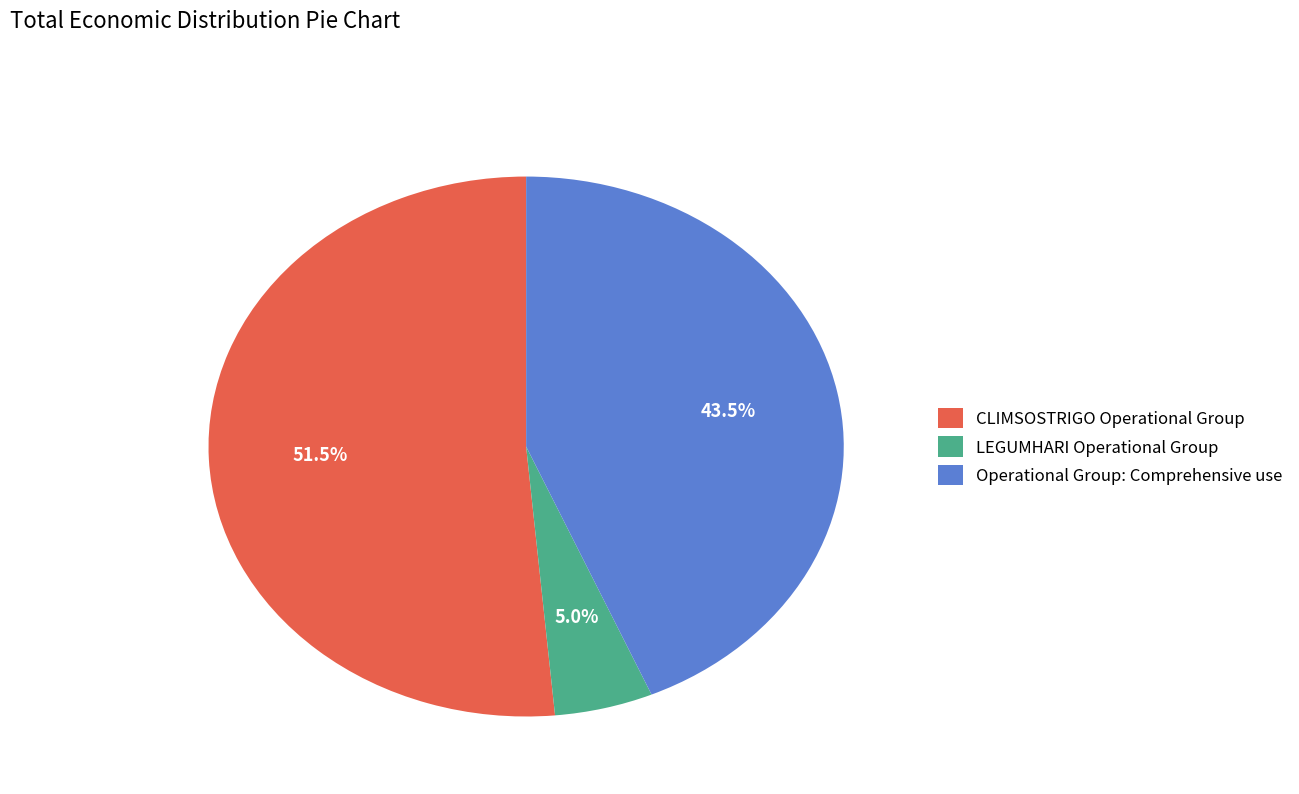

To the nearest percent, what is the average slice percentage?

33%